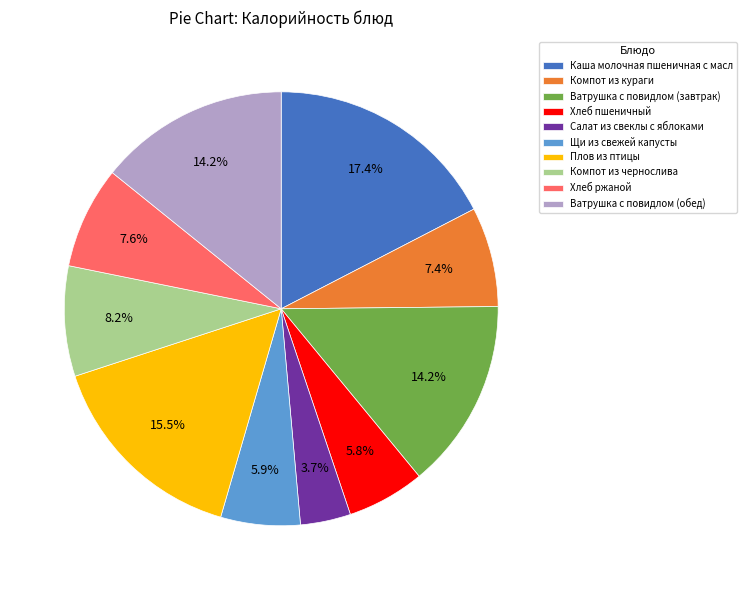

To the nearest percent, what percentage of the pie is Ватрушка с повидлом (завтрак)?

14%